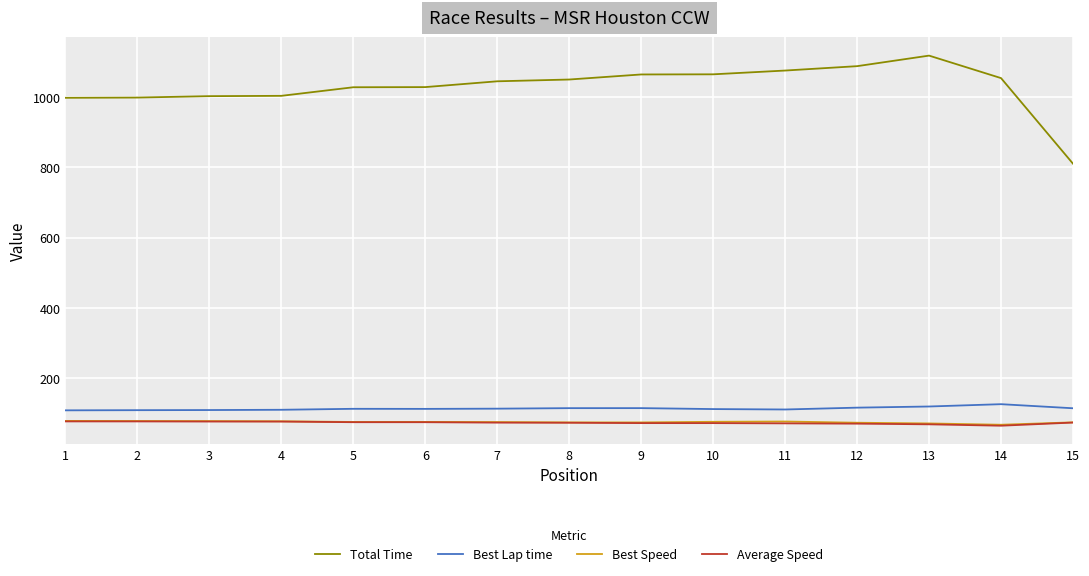

Is the value of Best Lap time at 5 greater than the value of Total Time at 1?

No